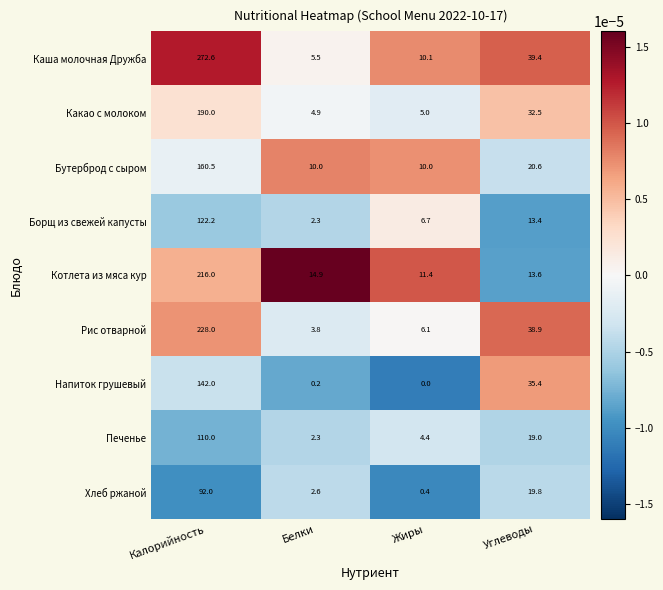

At how many categories does at least one series exceed 0?

4